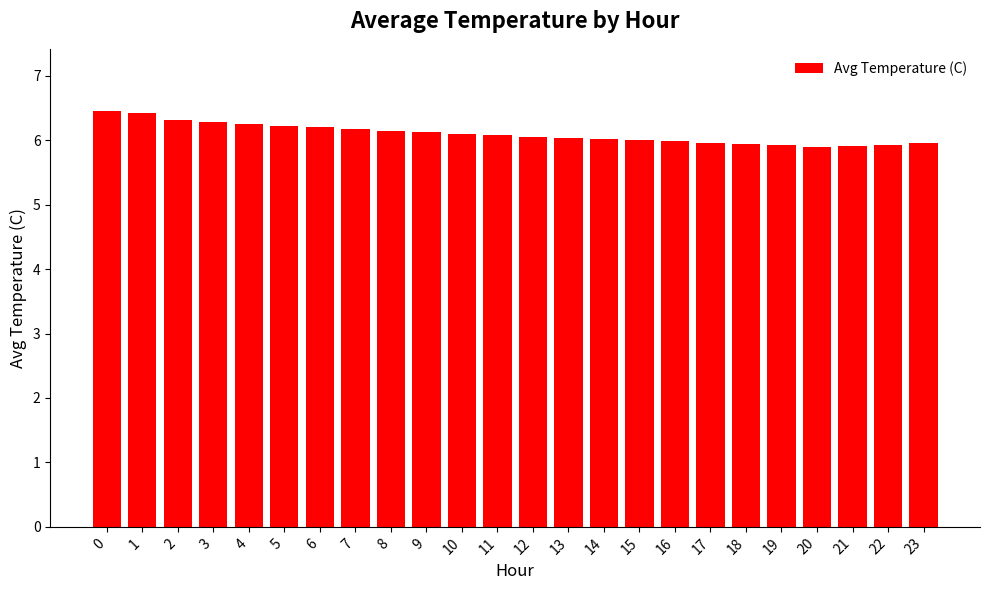

What is the value of the 9th bar from the left?

6.2